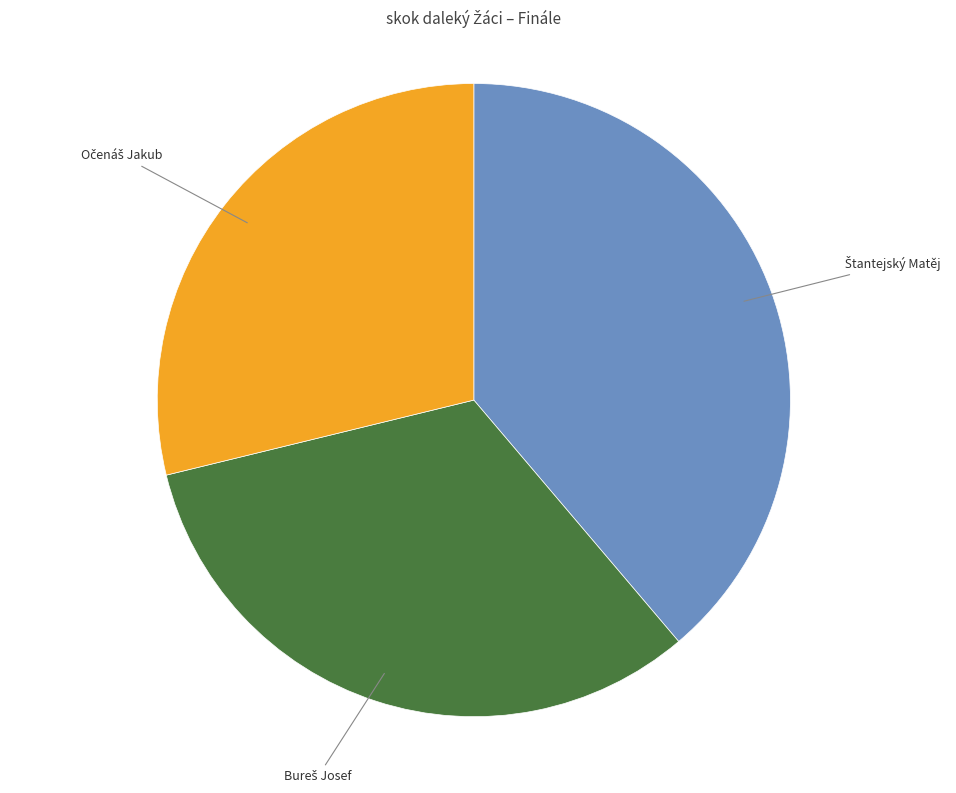

Does any single category account for the majority?

No